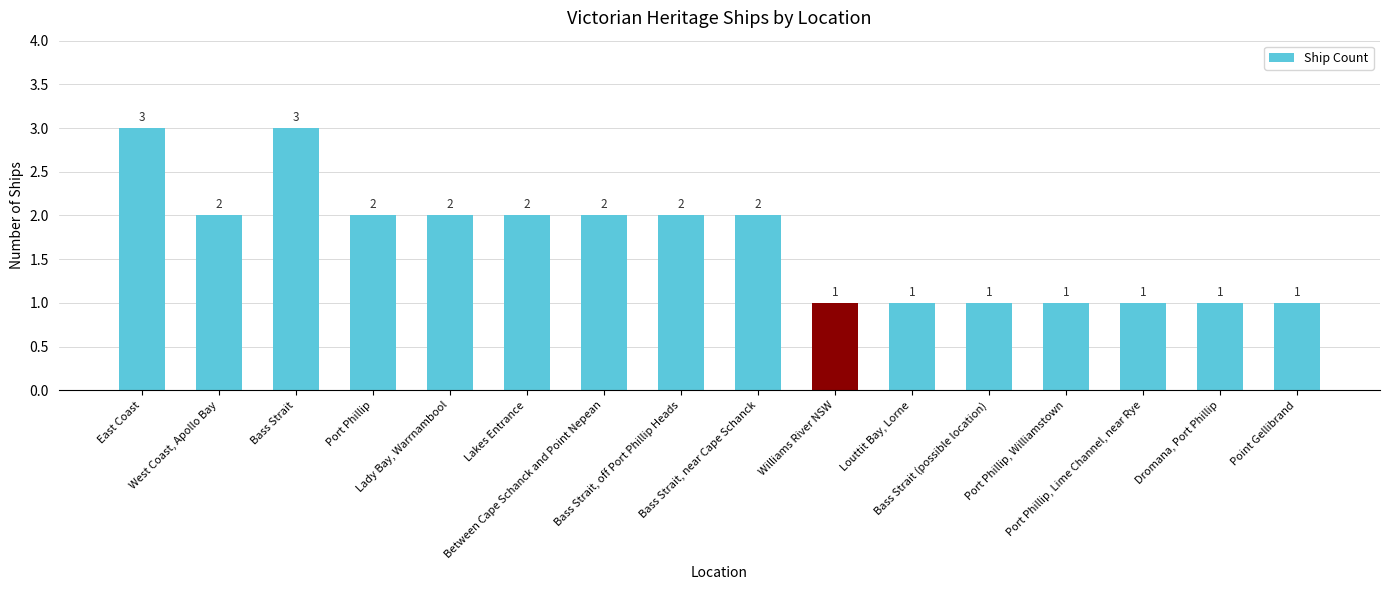

Are the bars horizontal?

No